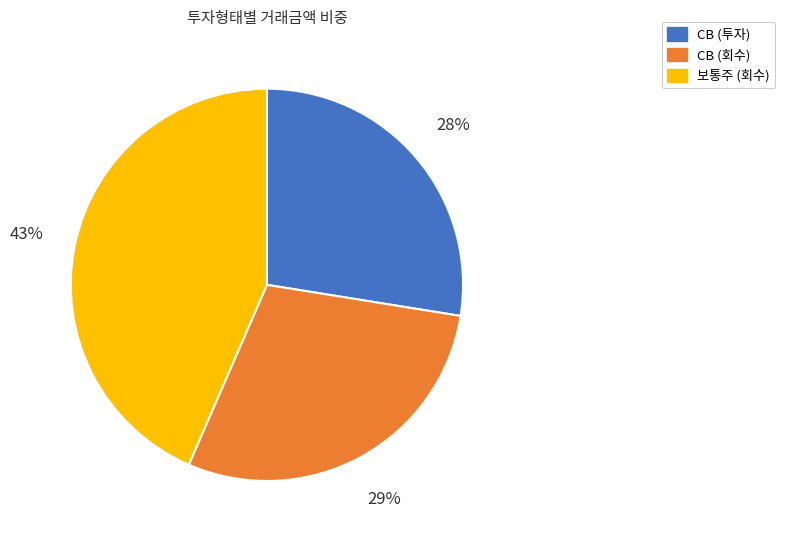

Which category has the biggest portion of the pie?

보통주 (회수)